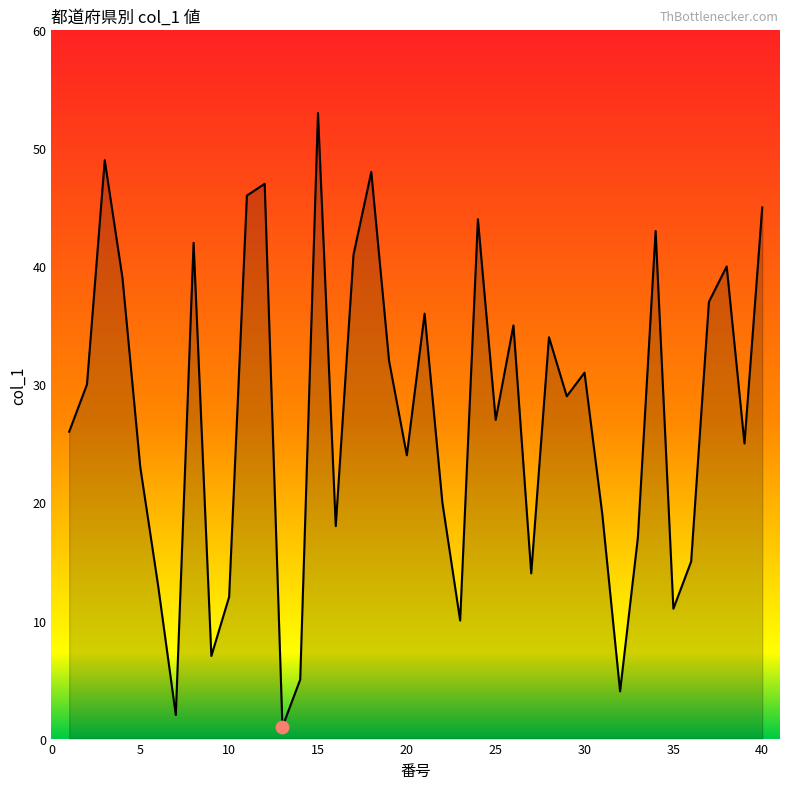

What is the difference between the maximum and minimum values?

52